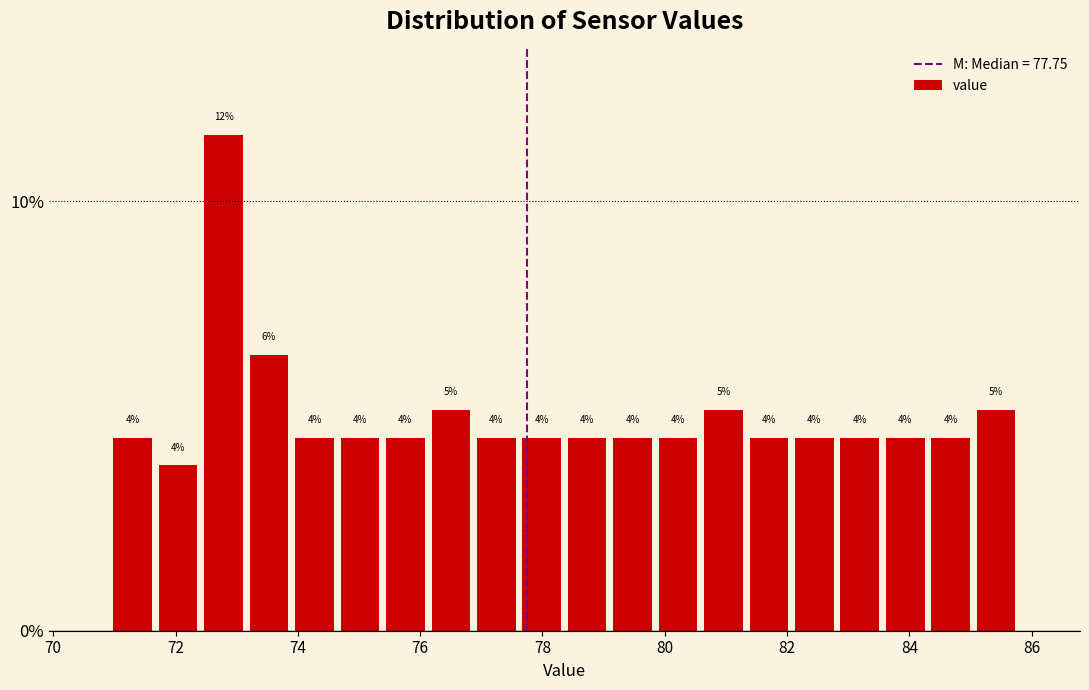

Read against the x-axis, roughly where is the centre of the tallest bar?

72.8